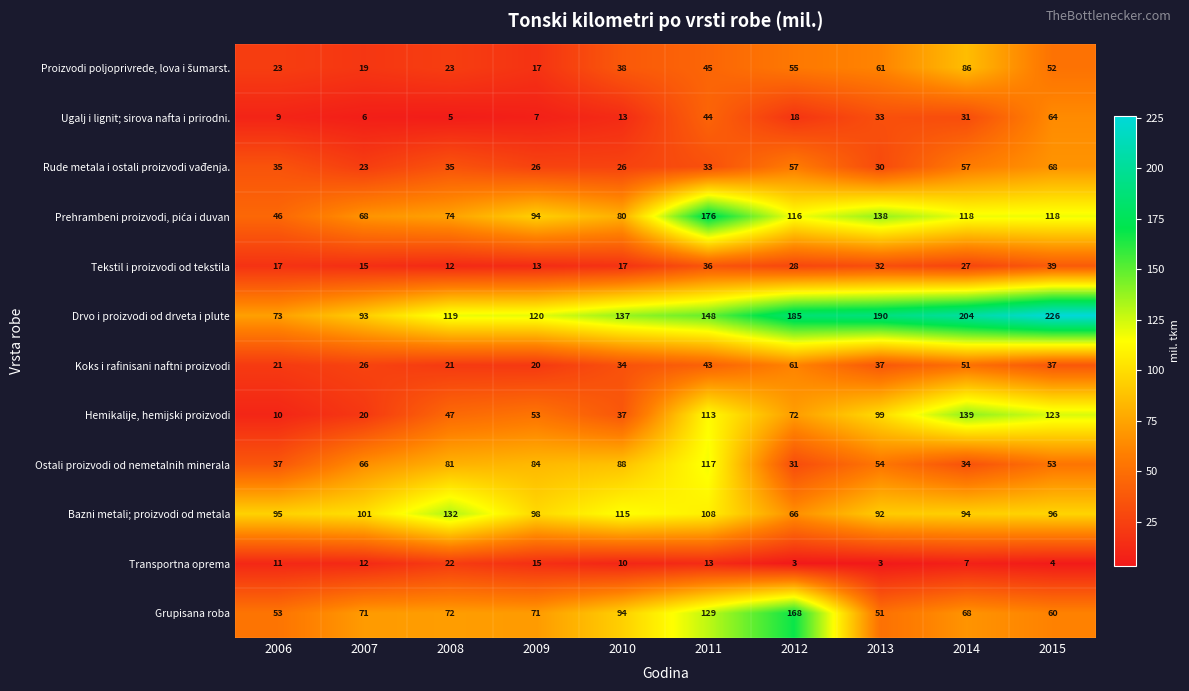

What is the total value across all series at 2015?

940